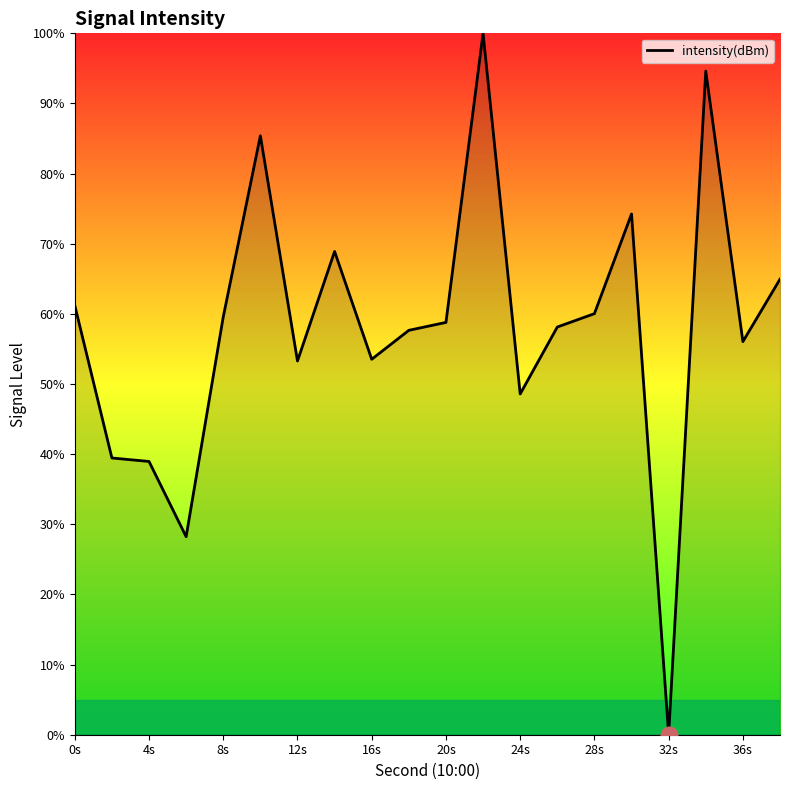

What is the maximum value shown in the chart?

100.0